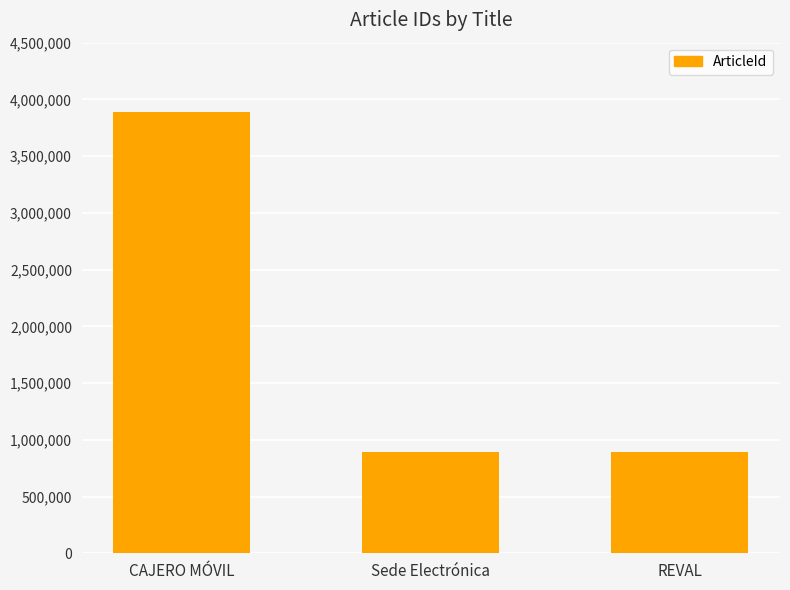

Are the bars horizontal?

No